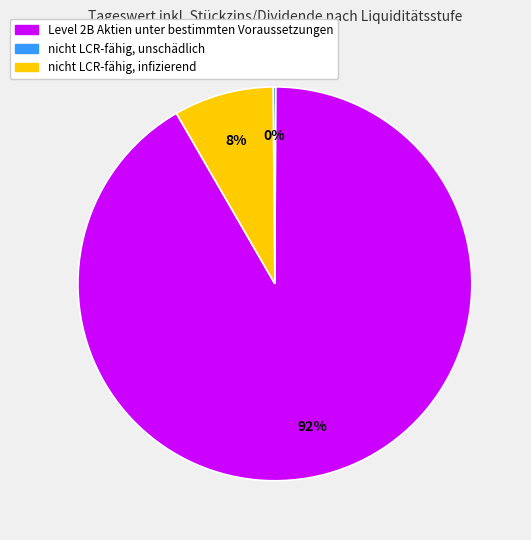

Which slice is the largest?

Level 2B Aktien unter bestimmten Voraussetzungen